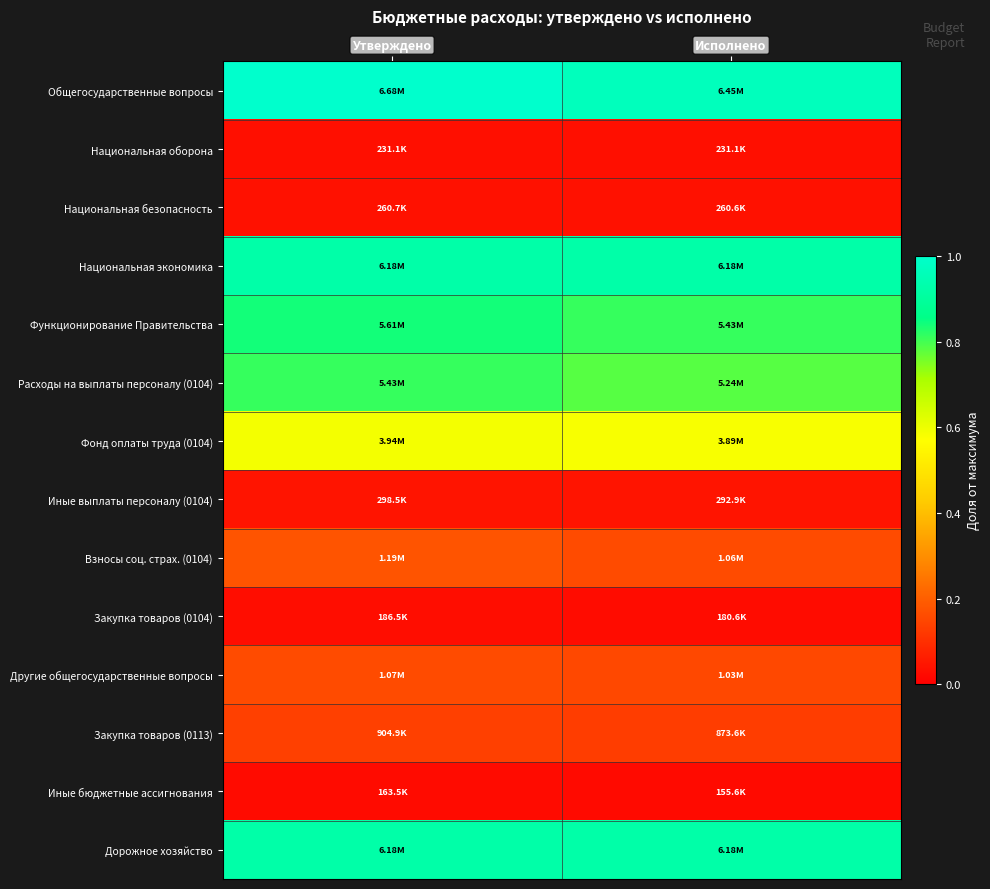

Reading left to right, what are all the values shown in this chart?

Общегосударственные вопросы: Утверждено=1.0	Исполнено=1.0
Национальная оборона: Утверждено=0.0	Исполнено=0.0
Национальная безопасность: Утверждено=0.0	Исполнено=0.0
Национальная экономика: Утверждено=0.9	Исполнено=0.9
Функционирование Правительства: Утверждено=0.8	Исполнено=0.8
Расходы на выплаты персоналу (0104): Утверждено=0.8	Исполнено=0.8
Фонд оплаты труда (0104): Утверждено=0.6	Исполнено=0.6
Иные выплаты персоналу (0104): Утверждено=0.0	Исполнено=0.0
Взносы соц. страх. (0104): Утверждено=0.2	Исполнено=0.2
Закупка товаров (0104): Утверждено=0.0	Исполнено=0.0
Другие общегосударственные вопросы: Утверждено=0.2	Исполнено=0.2
Закупка товаров (0113): Утверждено=0.1	Исполнено=0.1
Иные бюджетные ассигнования: Утверждено=0.0	Исполнено=0.0
Дорожное хозяйство: Утверждено=0.9	Исполнено=0.9